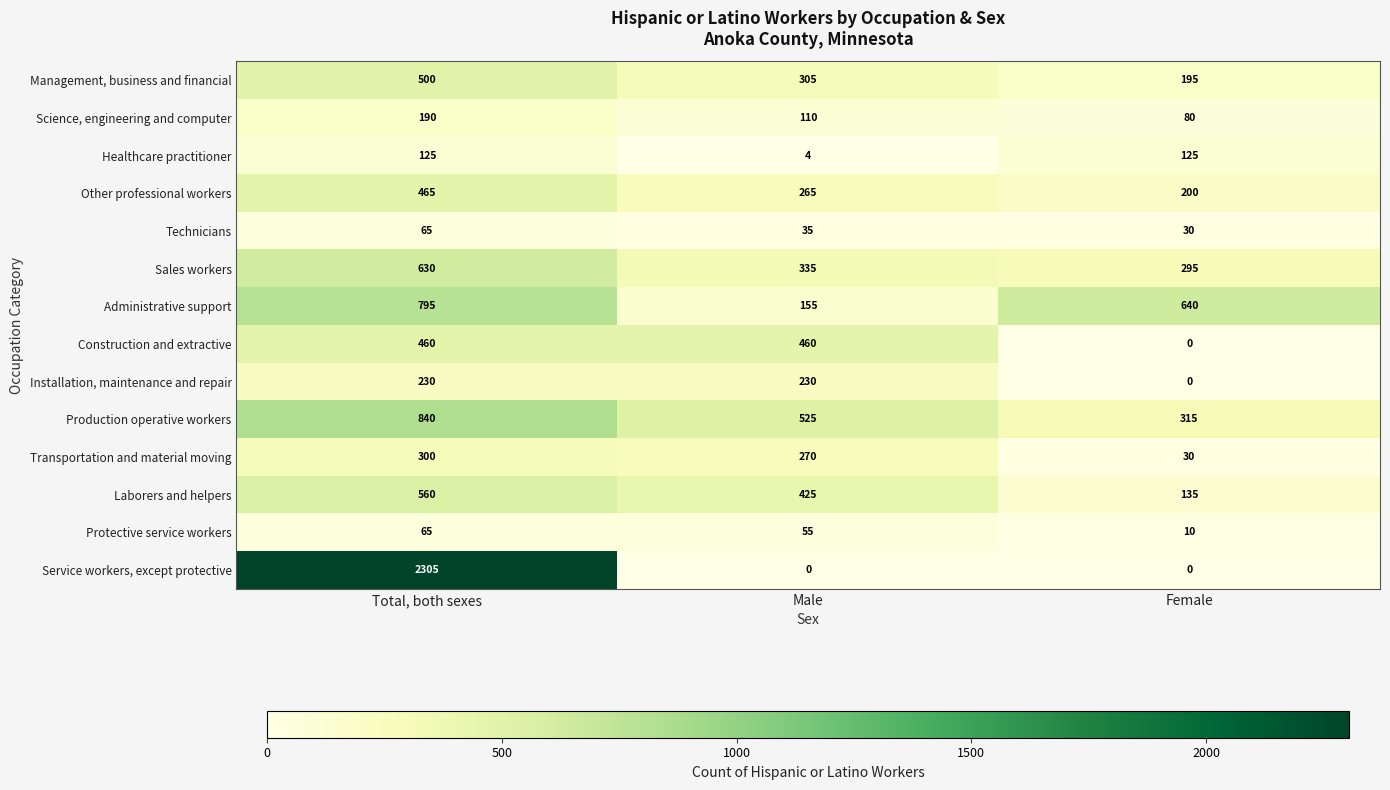

What is the sum of all Healthcare practitioner values?

254